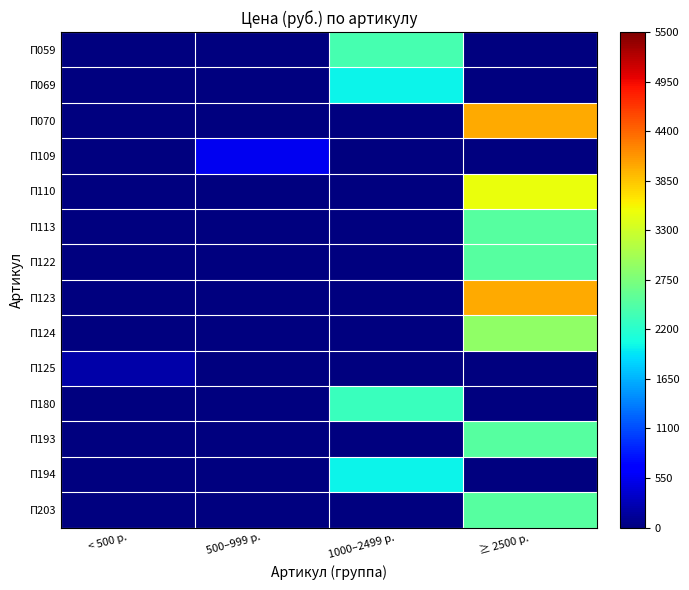

What is the total value across all series at ≥ 2500 р.?

24400